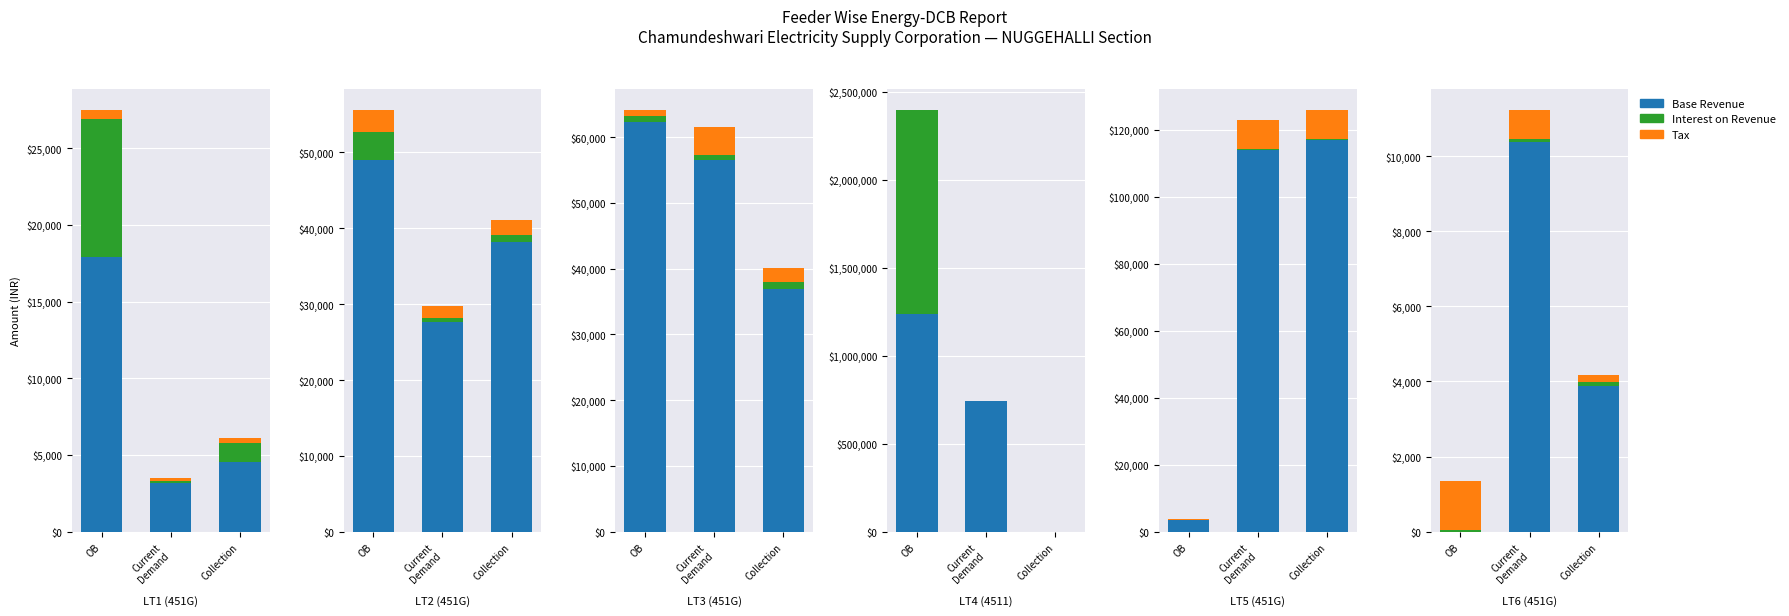

Which series has the largest total across all categories?

Base Revenue